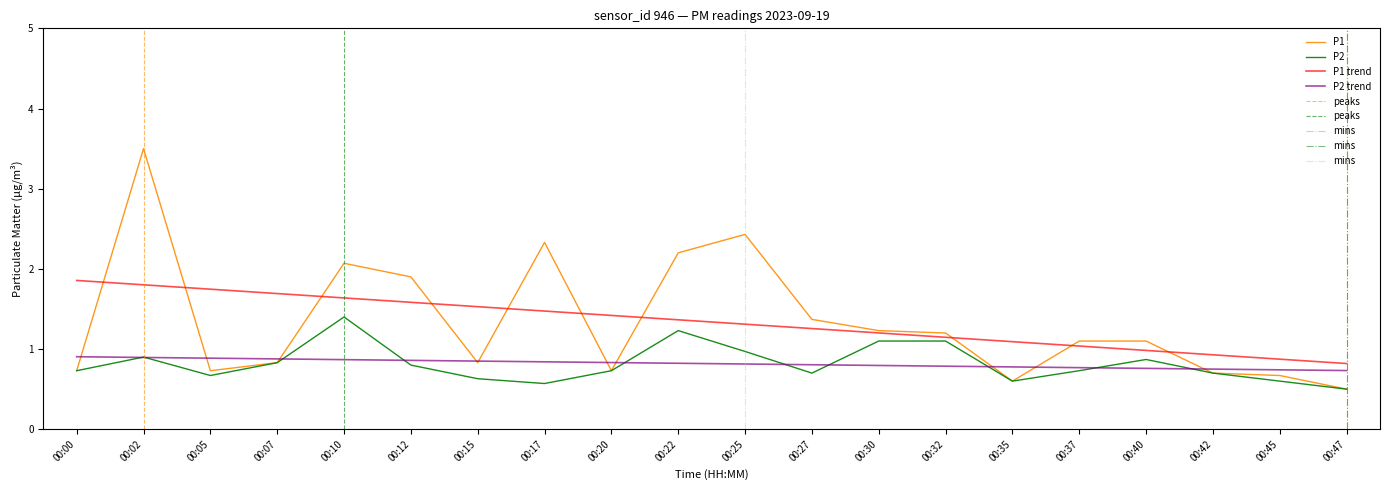

True or false: P1 has a value of 0.2 at 00:35.

False